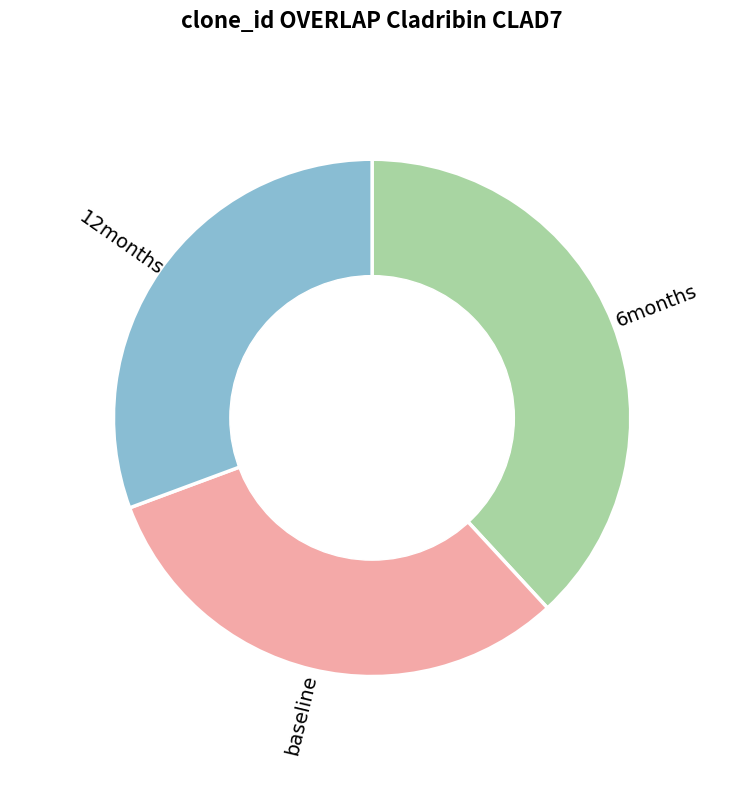

True or false: 27 accounts for 3% of the total.

False